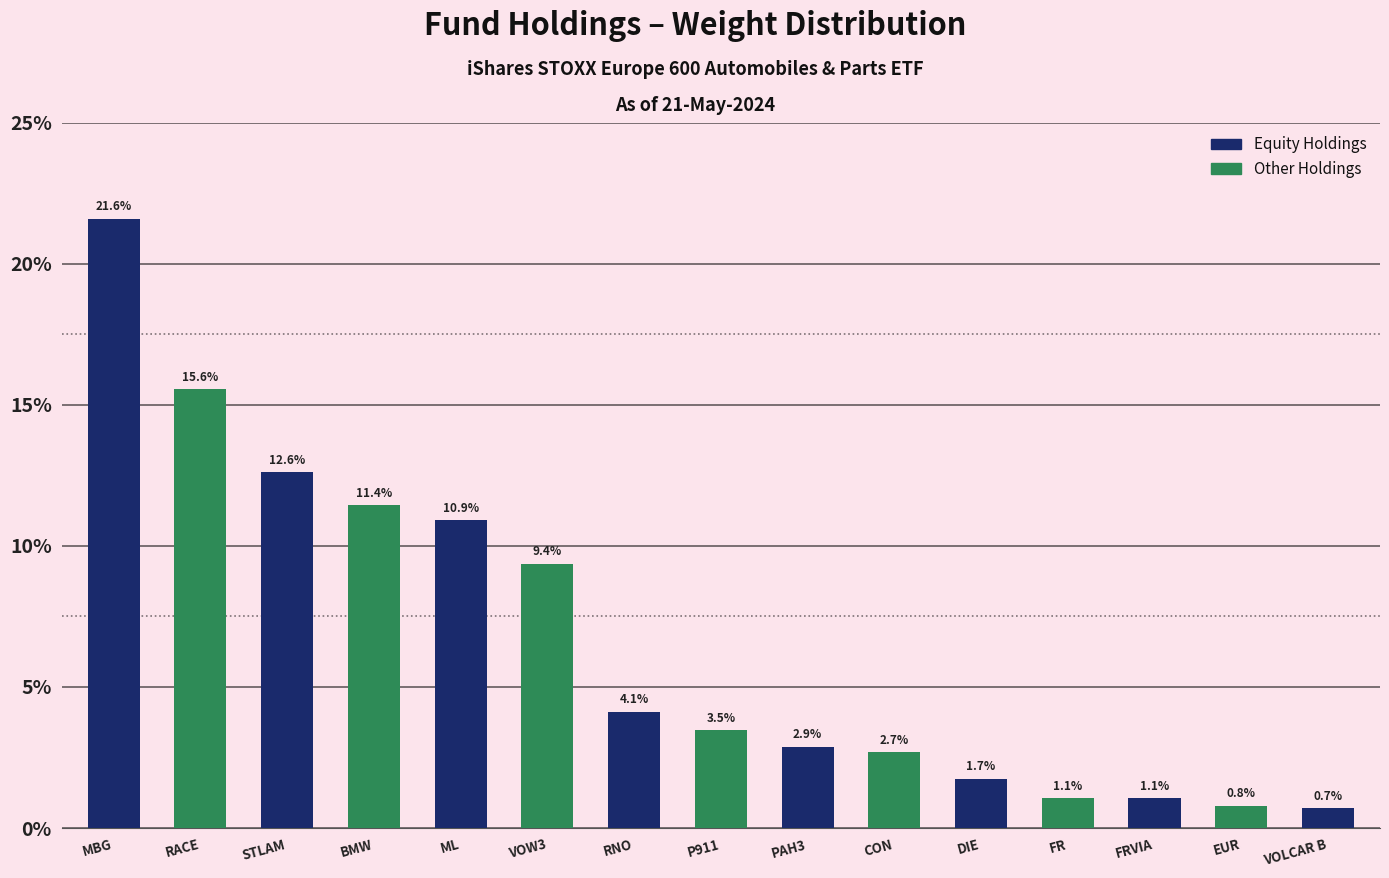

What is the difference between the values at RNO and P911?

0.7